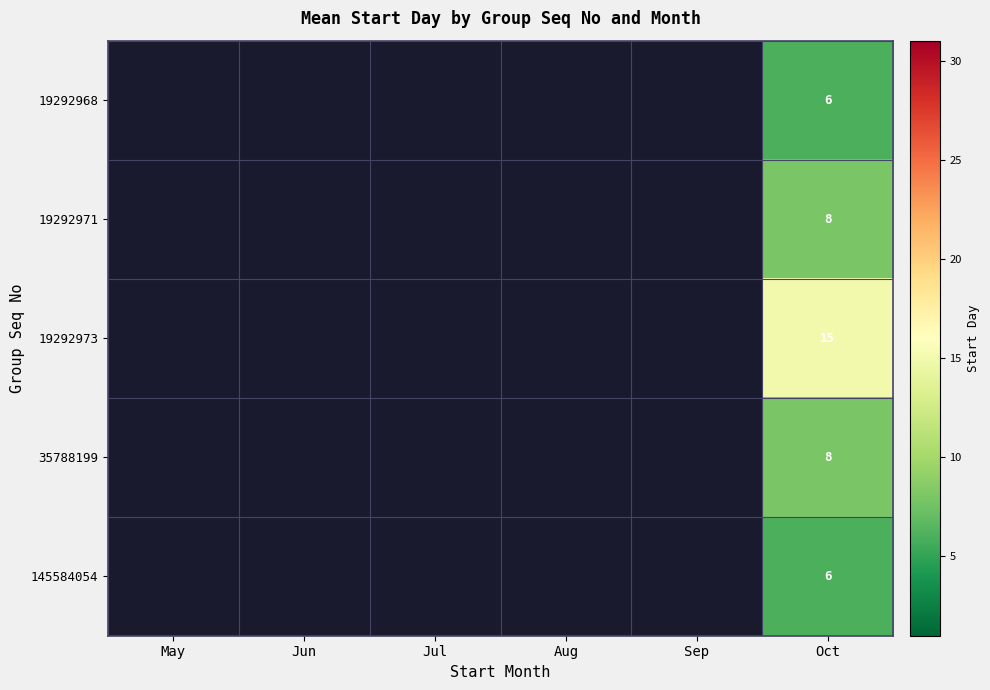

The 19292968 series shows 2 at Oct. True or false?

False